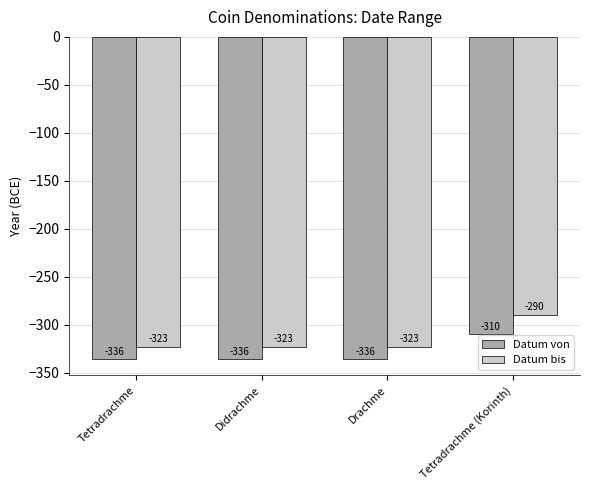

At Drachme, list the series in order from largest to smallest.

Datum bis, Datum von